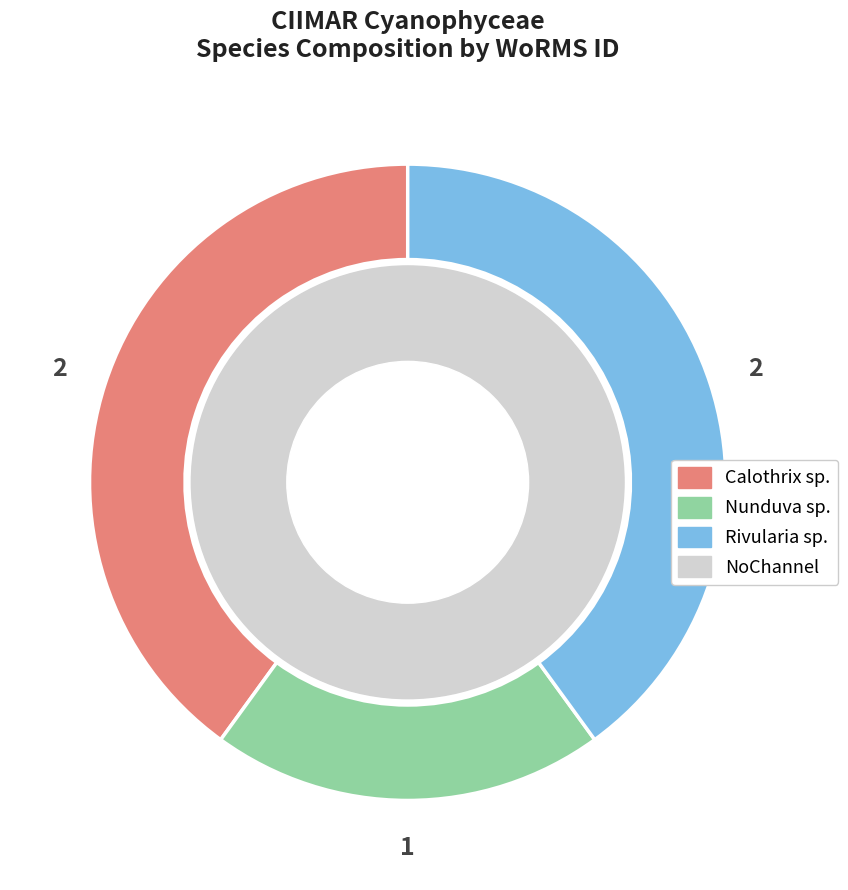

Is there a majority slice in this chart?

No